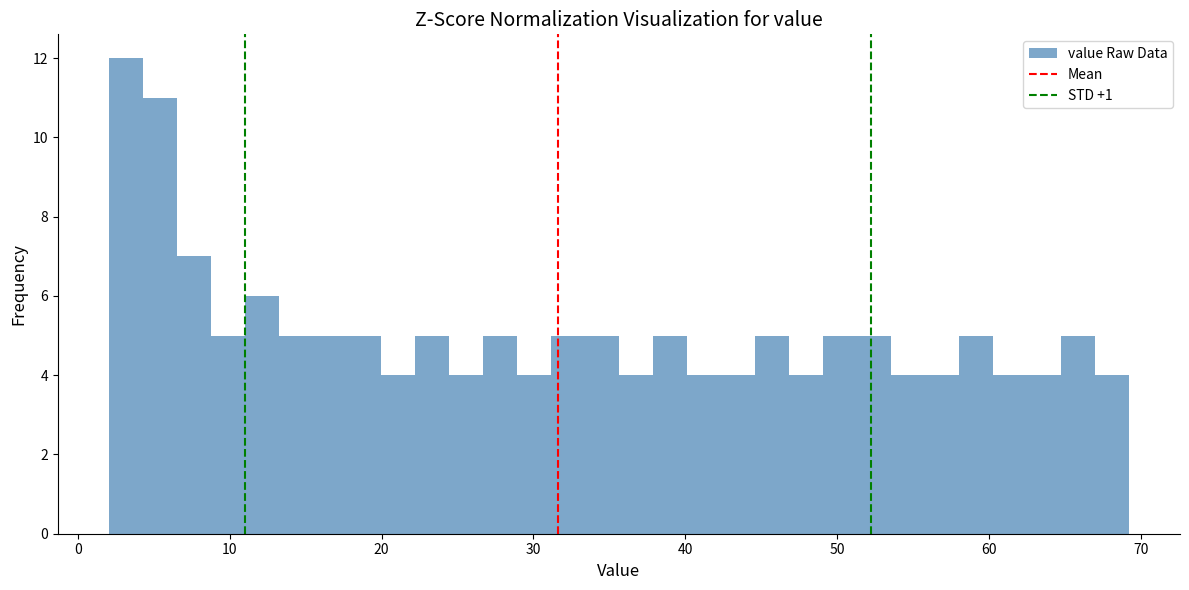

Read against the x-axis, roughly where is the centre of the tallest bar?

3